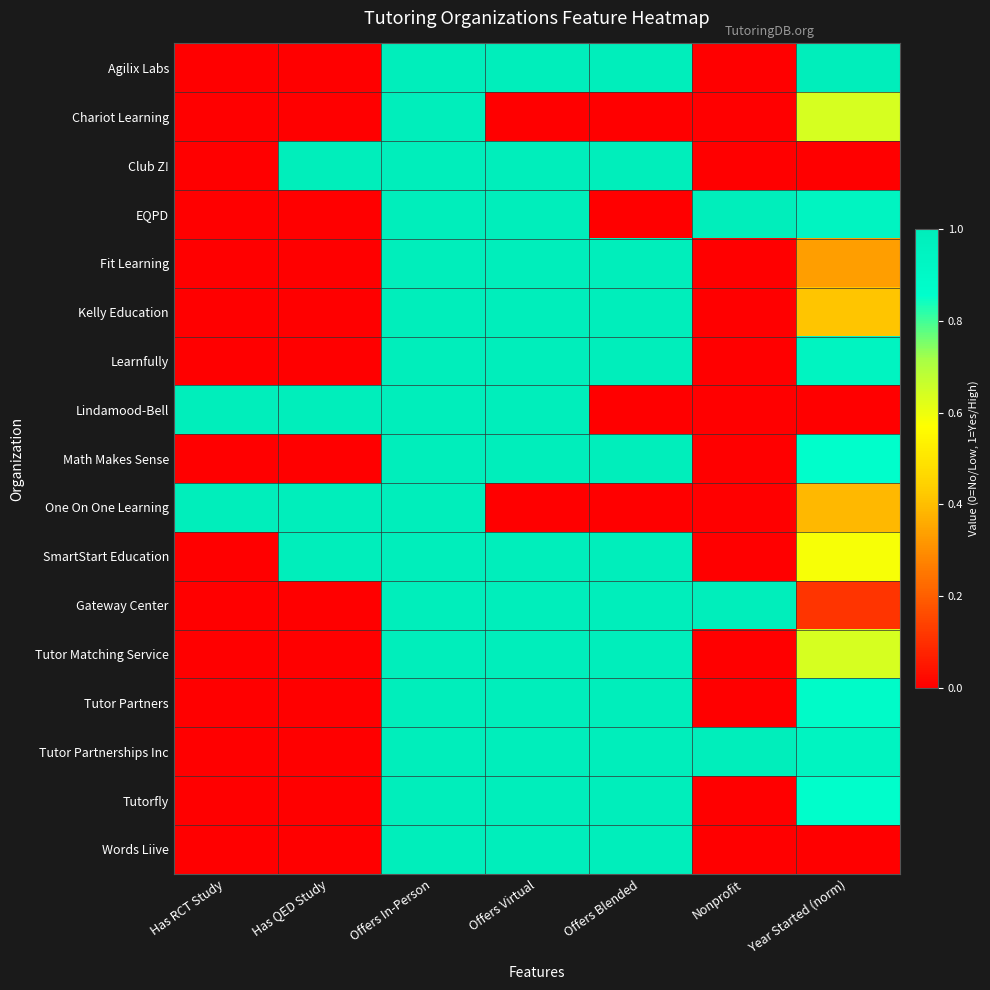

List the series in order of their peak value, highest first.

Agilix Labs, Chariot Learning, Club Z!, EQPD, Fit Learning, Kelly Education, Learnfully, Lindamood-Bell, Math Makes Sense, One On One Learning, SmartStart Education, Gateway Center, Tutor Matching Service, Tutor Partners, Tutor Partnerships Inc, Tutorfly, Words Liive